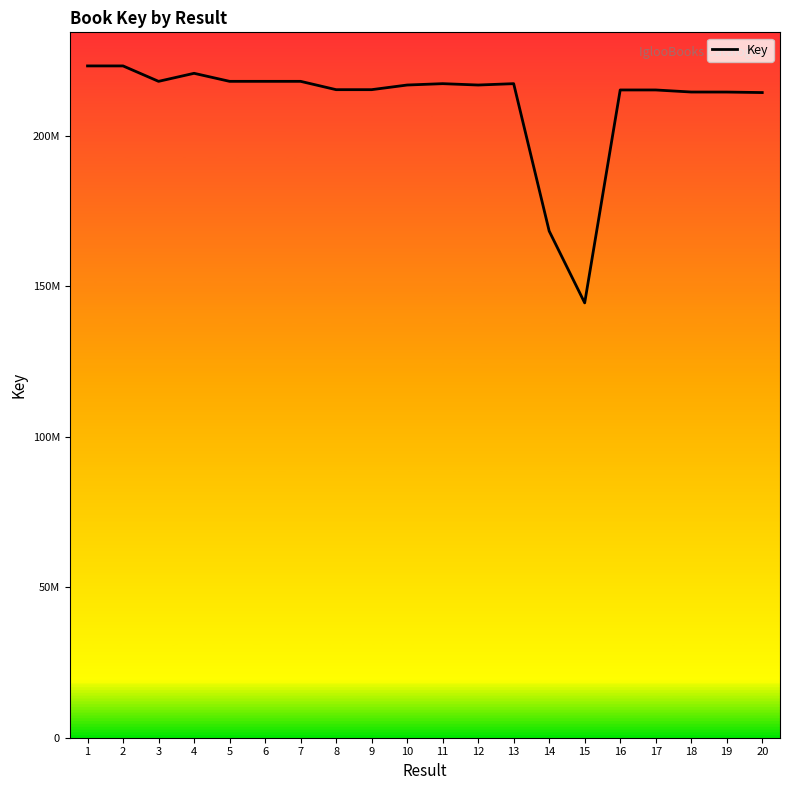

List the labels in order of value, smallest first.

15, 14, 20, 19, 18, 17, 16, 8, 9, 10, 12, 11, 13, 3, 6, 7, 5, 4, 1, 2